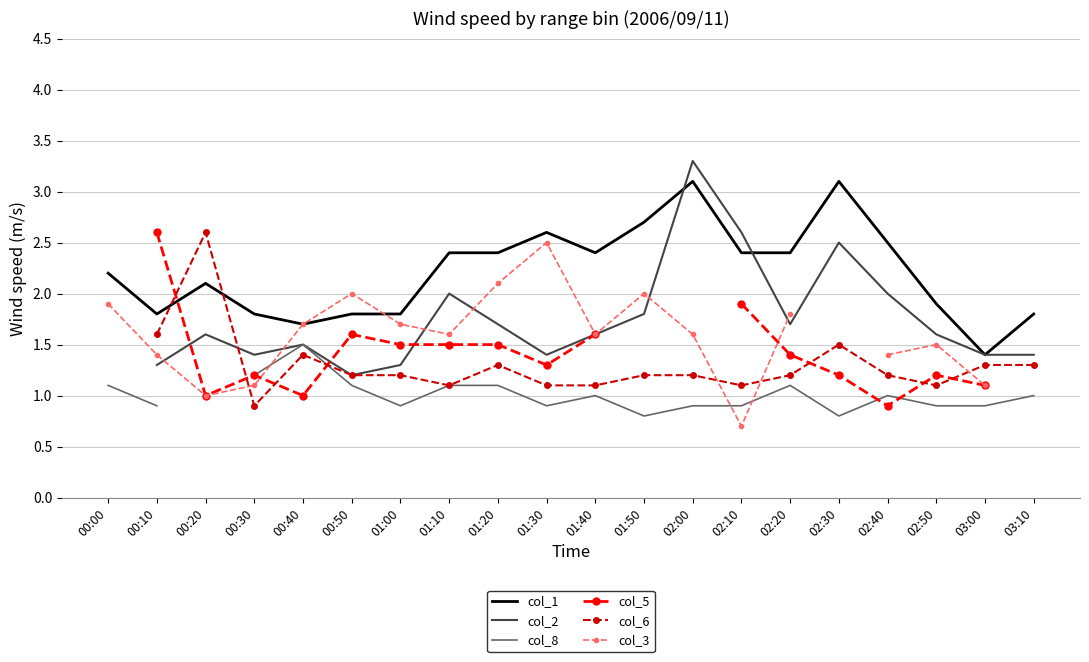

The col_6 series shows 1.1 at 02:50. True or false?

True